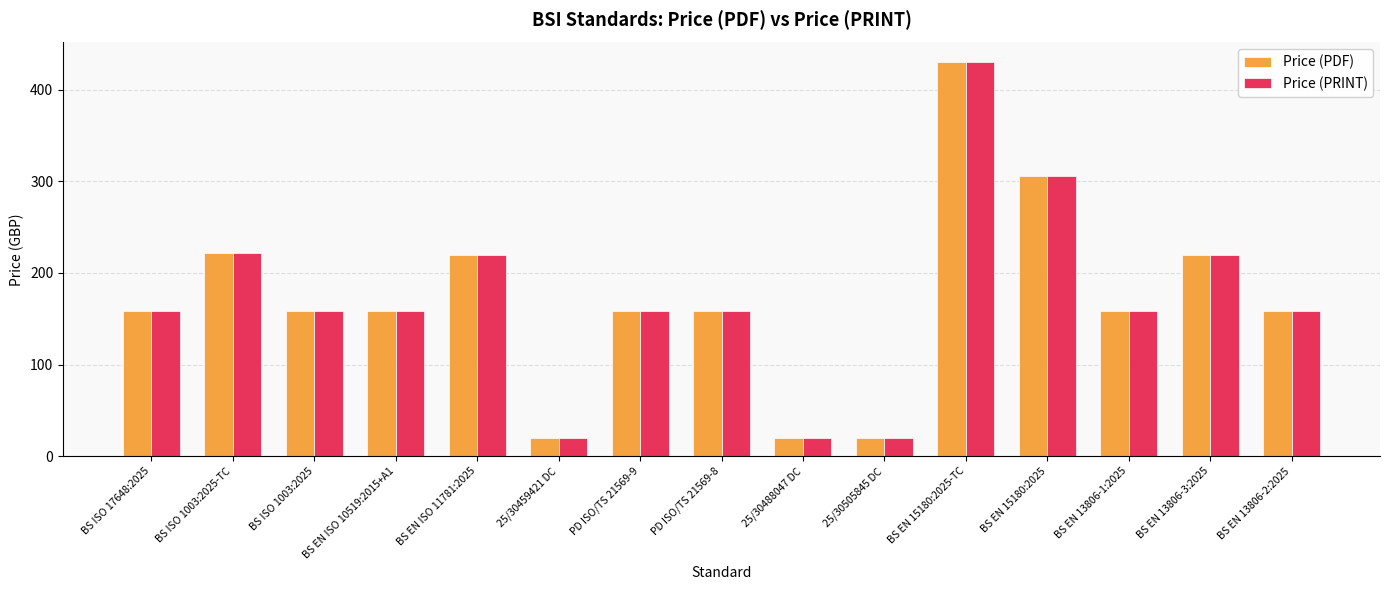

At which category is the sum across all series the highest?

BS EN 15180:2025-TC